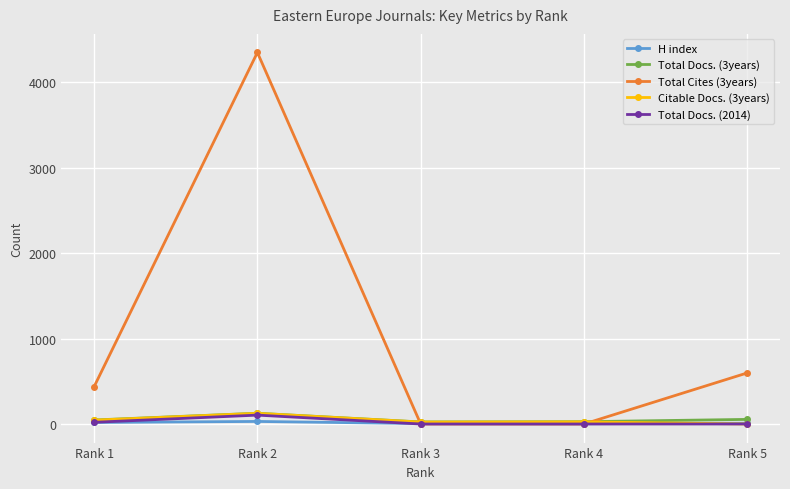

How many lines are shown in the chart?

5